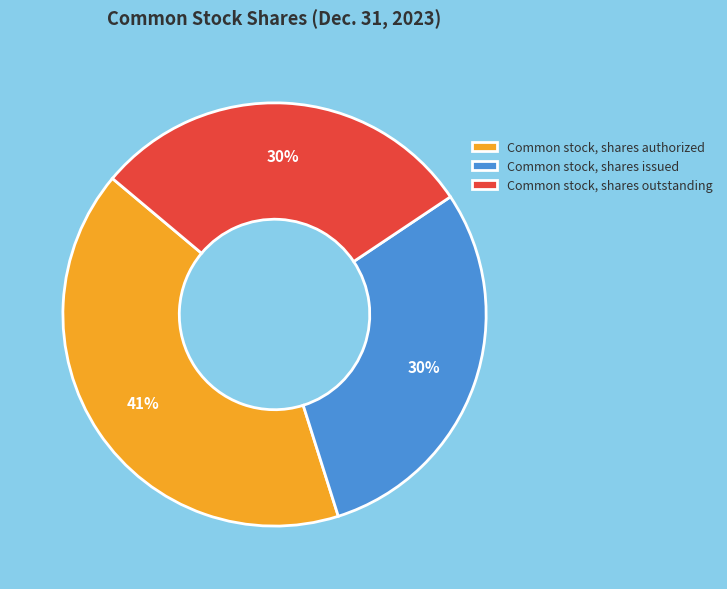

Which category has the biggest portion of the pie?

Common stock, shares authorized